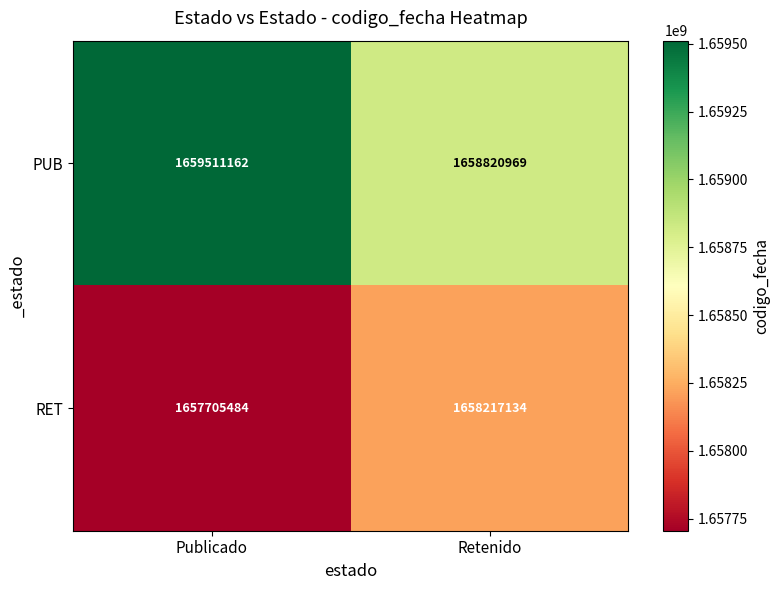

What is the difference between the highest and lowest values at Publicado?

1805678